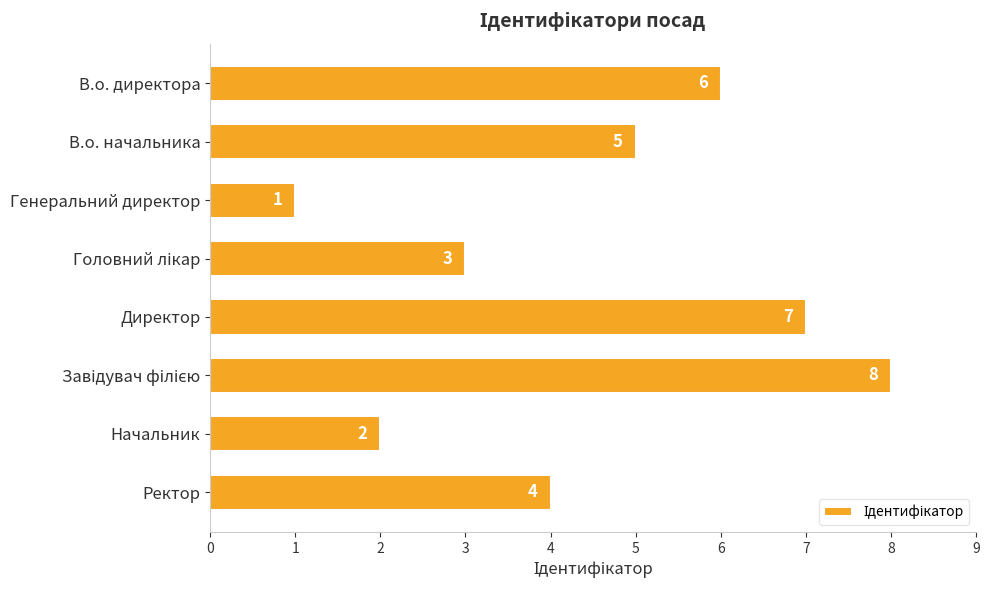

How many series are shown in this chart?

1